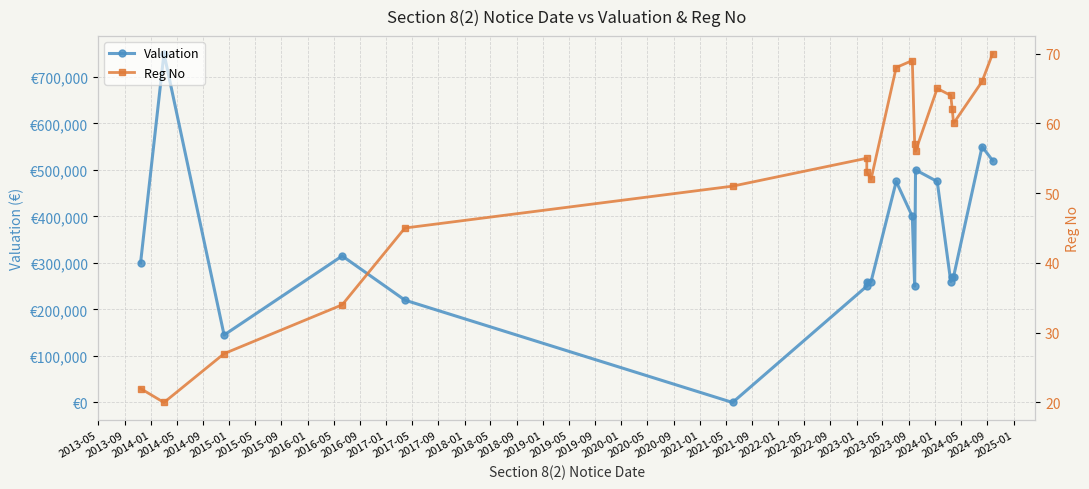

How many values in the Reg No series are below 56?

9